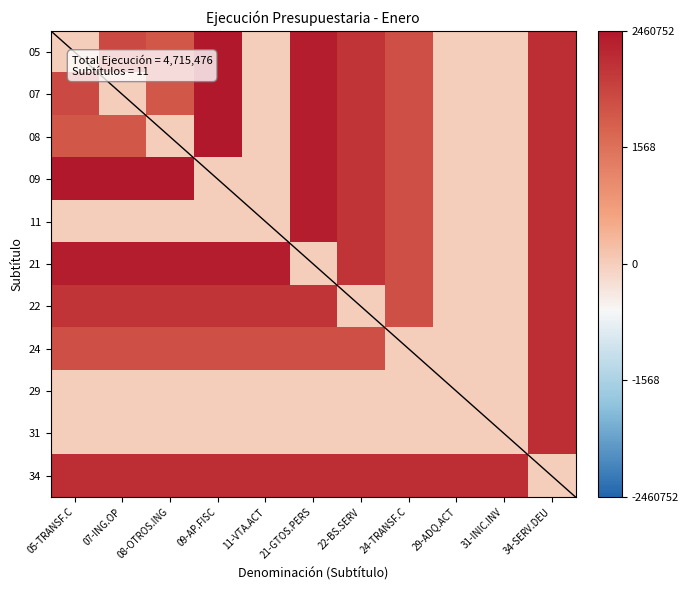

Reading left to right, what are all the values shown in this chart?

05: 05-TRANSF.C=0.0	07-ING.OP=10.6	08-OTROS.ING=9.4	09-AP.FISC=14.7	11-VTA.ACT=0.0	21-GTOS.PERS=14.3	22-BS.SERV=12.4	24-TRANSF.C=10.2	29-ADQ.ACT=0.0	31-INIC.INV=0.0	34-SERV.DEU=12.9
07: 05-TRANSF.C=10.6	07-ING.OP=0.0	08-OTROS.ING=9.4	09-AP.FISC=14.7	11-VTA.ACT=0.0	21-GTOS.PERS=14.3	22-BS.SERV=12.4	24-TRANSF.C=10.2	29-ADQ.ACT=0.0	31-INIC.INV=0.0	34-SERV.DEU=12.9
08: 05-TRANSF.C=9.4	07-ING.OP=9.4	08-OTROS.ING=0.0	09-AP.FISC=14.7	11-VTA.ACT=0.0	21-GTOS.PERS=14.3	22-BS.SERV=12.4	24-TRANSF.C=10.2	29-ADQ.ACT=0.0	31-INIC.INV=0.0	34-SERV.DEU=12.9
09: 05-TRANSF.C=14.7	07-ING.OP=14.7	08-OTROS.ING=14.7	09-AP.FISC=0.0	11-VTA.ACT=0.0	21-GTOS.PERS=14.3	22-BS.SERV=12.4	24-TRANSF.C=10.2	29-ADQ.ACT=0.0	31-INIC.INV=0.0	34-SERV.DEU=12.9
11: 05-TRANSF.C=0.0	07-ING.OP=0.0	08-OTROS.ING=0.0	09-AP.FISC=0.0	11-VTA.ACT=0.0	21-GTOS.PERS=14.3	22-BS.SERV=12.4	24-TRANSF.C=10.2	29-ADQ.ACT=0.0	31-INIC.INV=0.0	34-SERV.DEU=12.9
21: 05-TRANSF.C=14.3	07-ING.OP=14.3	08-OTROS.ING=14.3	09-AP.FISC=14.3	11-VTA.ACT=14.3	21-GTOS.PERS=0.0	22-BS.SERV=12.4	24-TRANSF.C=10.2	29-ADQ.ACT=0.0	31-INIC.INV=0.0	34-SERV.DEU=12.9
22: 05-TRANSF.C=12.4	07-ING.OP=12.4	08-OTROS.ING=12.4	09-AP.FISC=12.4	11-VTA.ACT=12.4	21-GTOS.PERS=12.4	22-BS.SERV=0.0	24-TRANSF.C=10.2	29-ADQ.ACT=0.0	31-INIC.INV=0.0	34-SERV.DEU=12.9
24: 05-TRANSF.C=10.2	07-ING.OP=10.2	08-OTROS.ING=10.2	09-AP.FISC=10.2	11-VTA.ACT=10.2	21-GTOS.PERS=10.2	22-BS.SERV=10.2	24-TRANSF.C=0.0	29-ADQ.ACT=0.0	31-INIC.INV=0.0	34-SERV.DEU=12.9
29: 05-TRANSF.C=0.0	07-ING.OP=0.0	08-OTROS.ING=0.0	09-AP.FISC=0.0	11-VTA.ACT=0.0	21-GTOS.PERS=0.0	22-BS.SERV=0.0	24-TRANSF.C=0.0	29-ADQ.ACT=0.0	31-INIC.INV=0.0	34-SERV.DEU=12.9
31: 05-TRANSF.C=0.0	07-ING.OP=0.0	08-OTROS.ING=0.0	09-AP.FISC=0.0	11-VTA.ACT=0.0	21-GTOS.PERS=0.0	22-BS.SERV=0.0	24-TRANSF.C=0.0	29-ADQ.ACT=0.0	31-INIC.INV=0.0	34-SERV.DEU=12.9
34: 05-TRANSF.C=12.9	07-ING.OP=12.9	08-OTROS.ING=12.9	09-AP.FISC=12.9	11-VTA.ACT=12.9	21-GTOS.PERS=12.9	22-BS.SERV=12.9	24-TRANSF.C=12.9	29-ADQ.ACT=12.9	31-INIC.INV=12.9	34-SERV.DEU=0.0